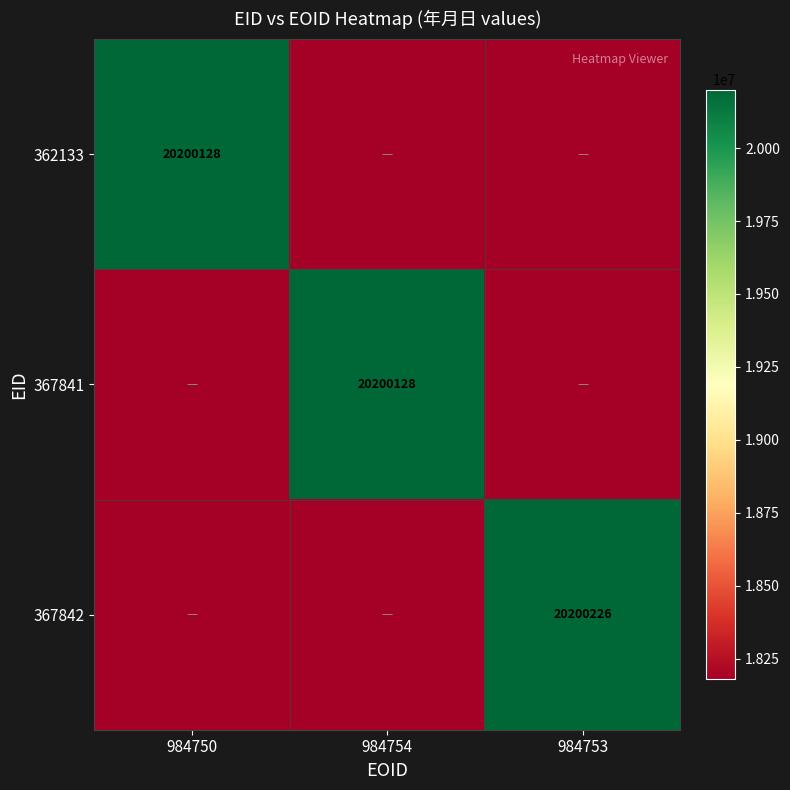

Which series changed the most between 984750 and 984753?

367842